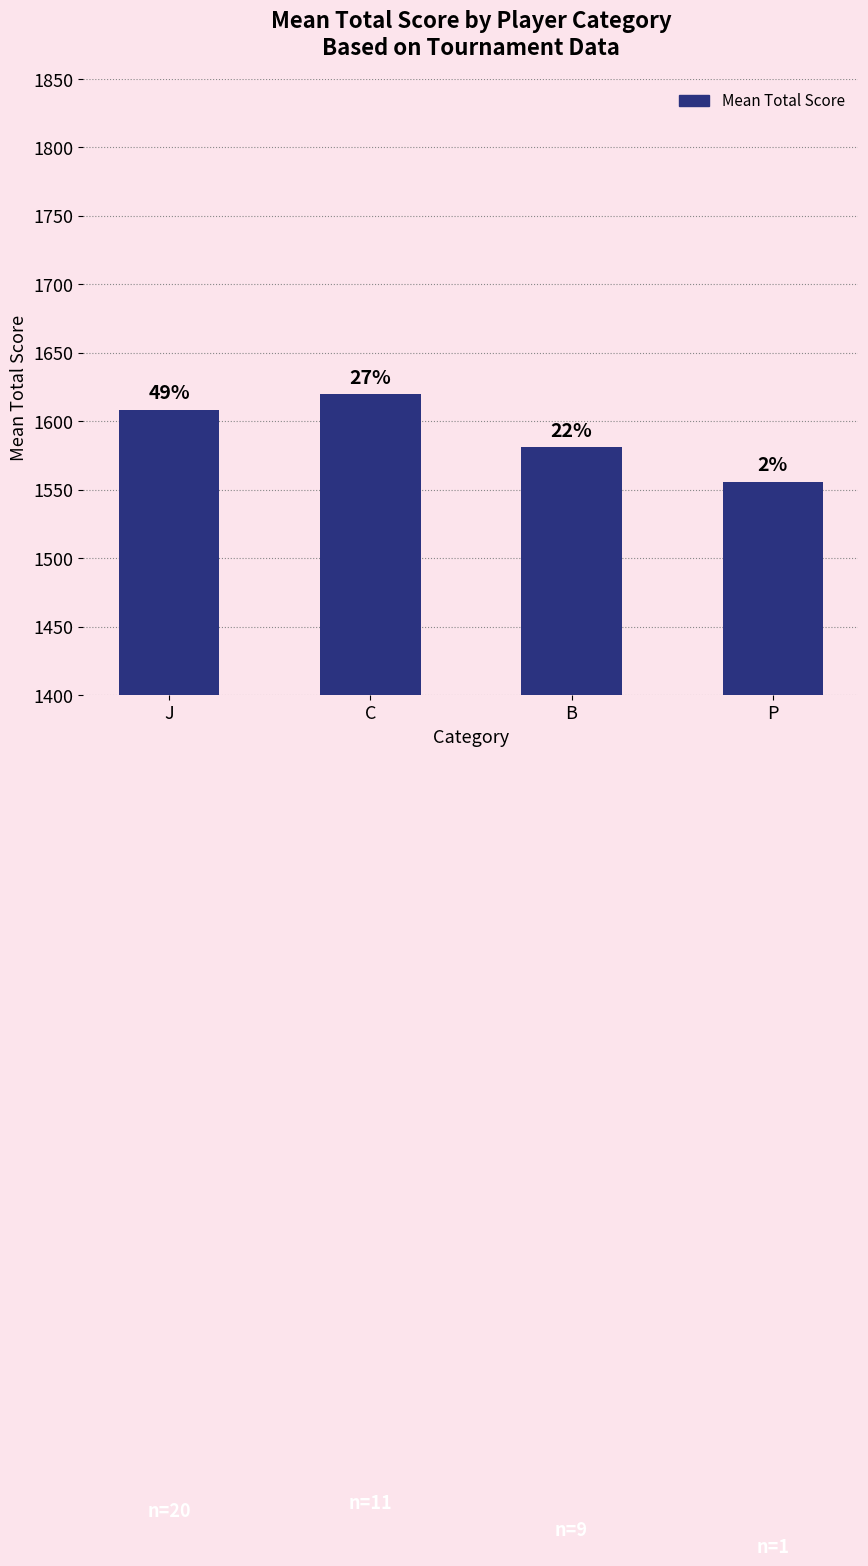

Does the chart contain any negative values?

No